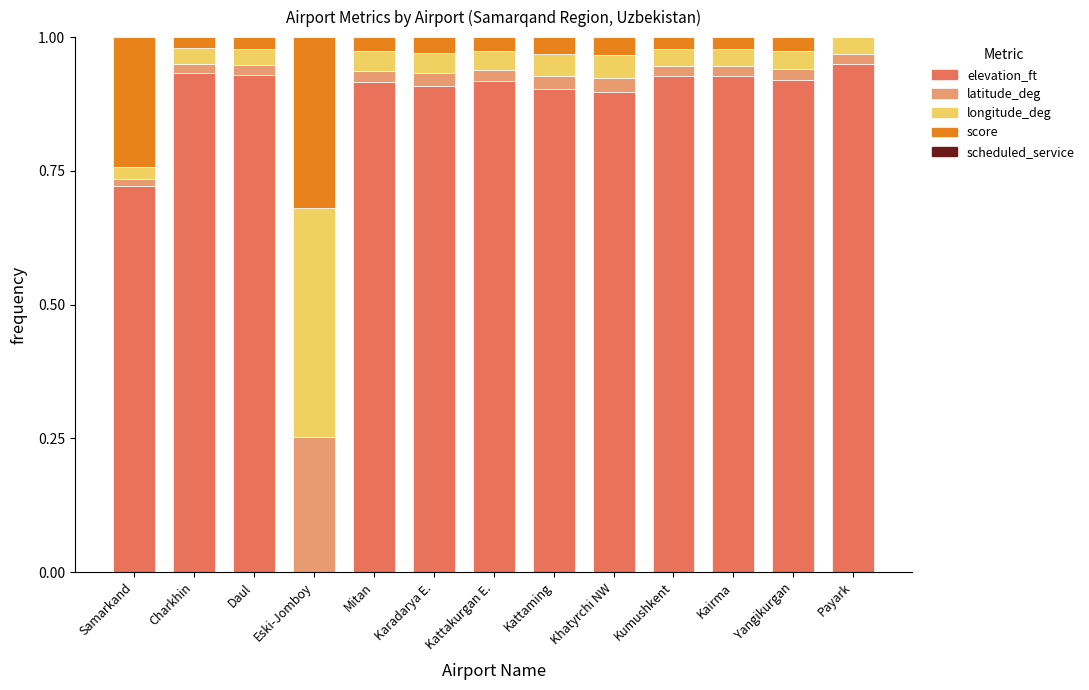

What is the total value across all series at Kattaming?

1.0